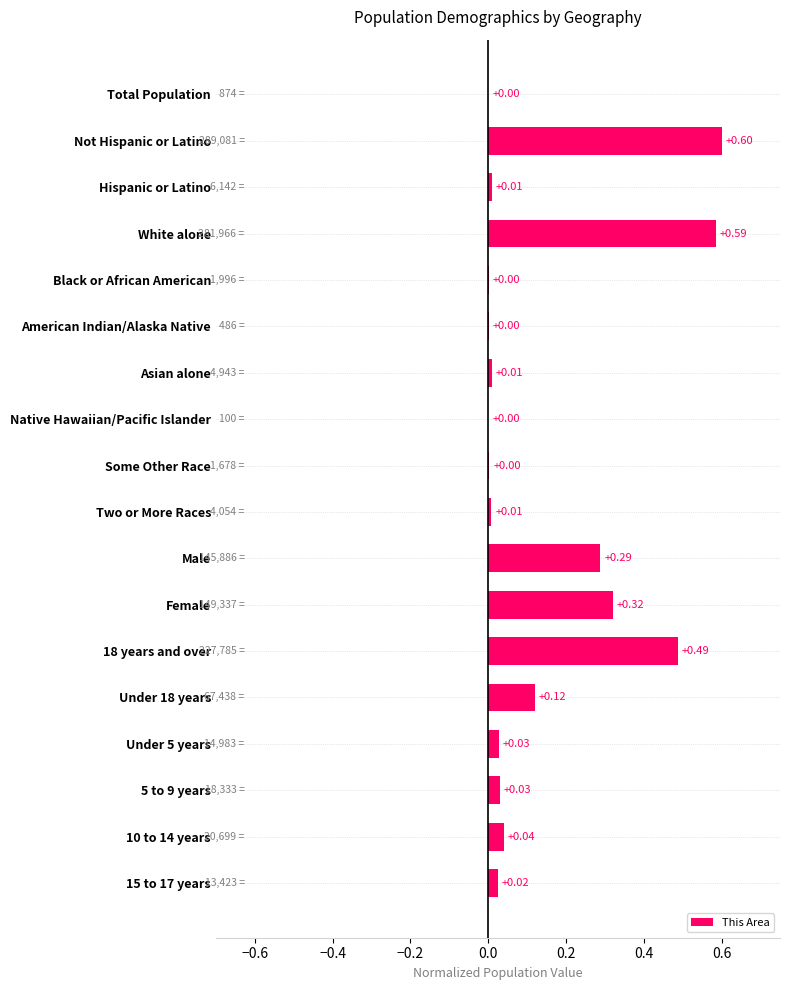

At which category does the chart reach its peak across all series?

Not Hispanic or Latino